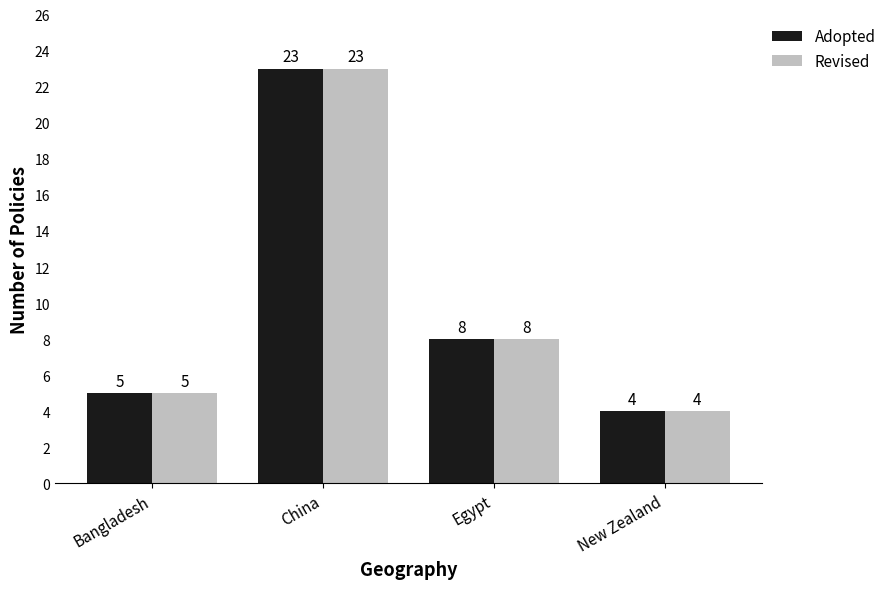

At which label is Revised closest to 13?

Egypt